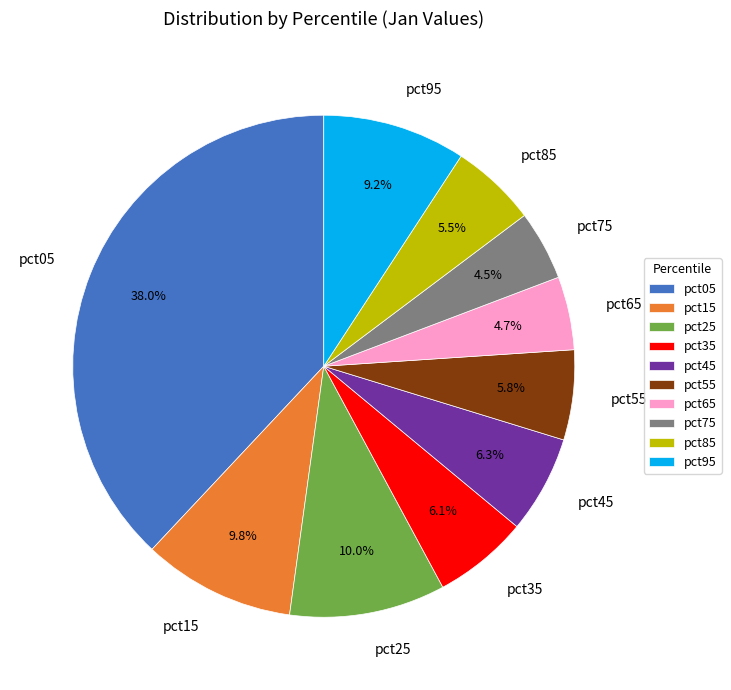

Does any single category account for the majority?

No